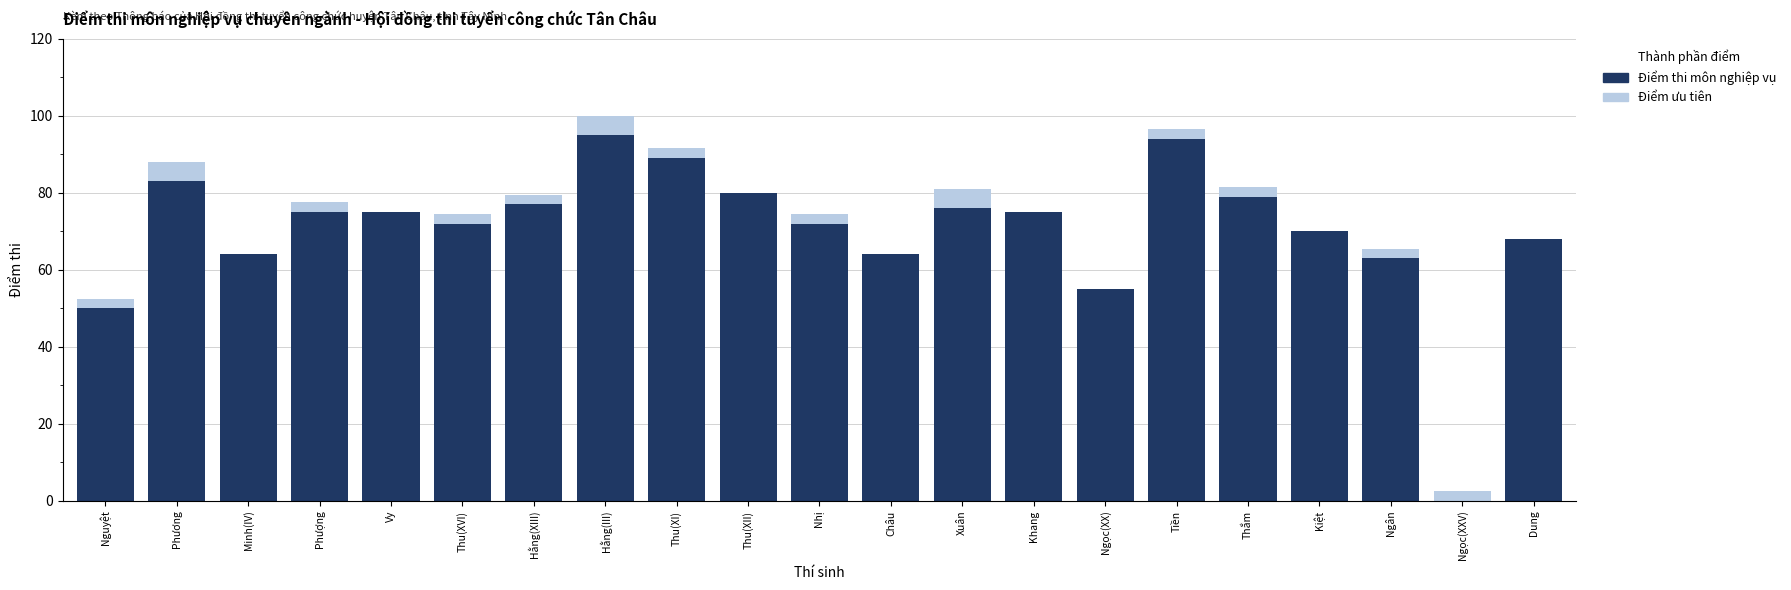

What is the difference between the Điểm thi môn nghiệp vụ values at Phương and Hằng(III)?

12.0